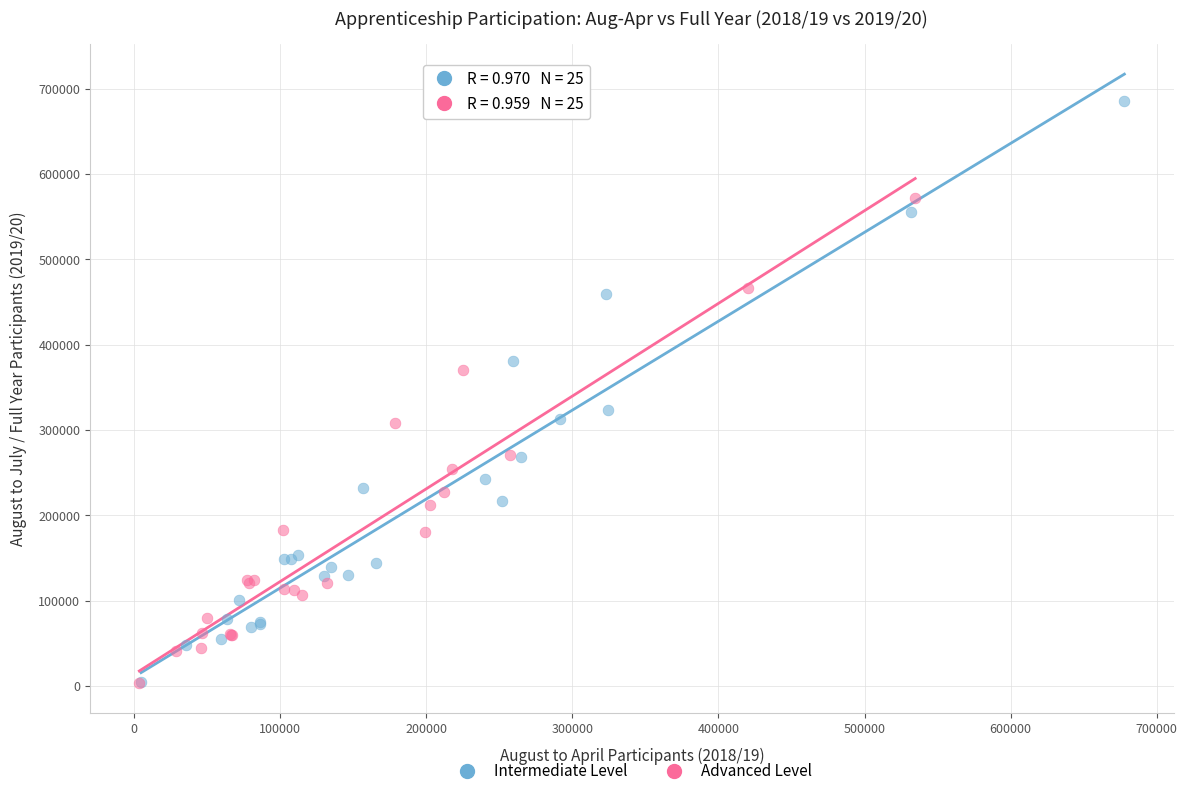

What are all the series names shown in the legend?

Intermediate Level, Advanced Level